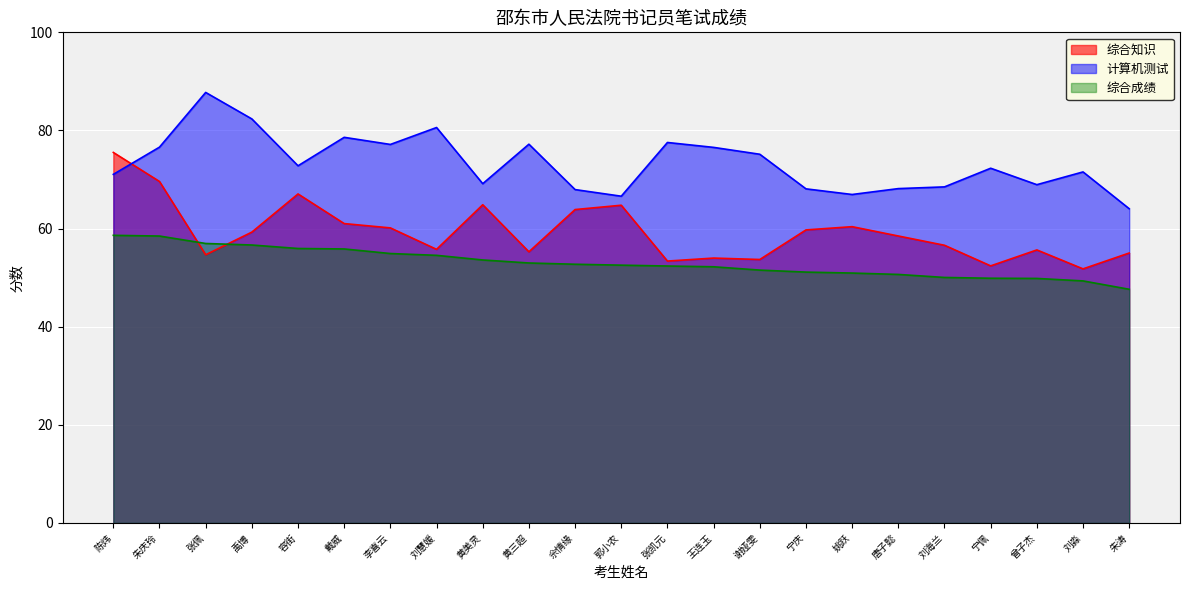

Which series has the largest range (max minus min)?

综合知识